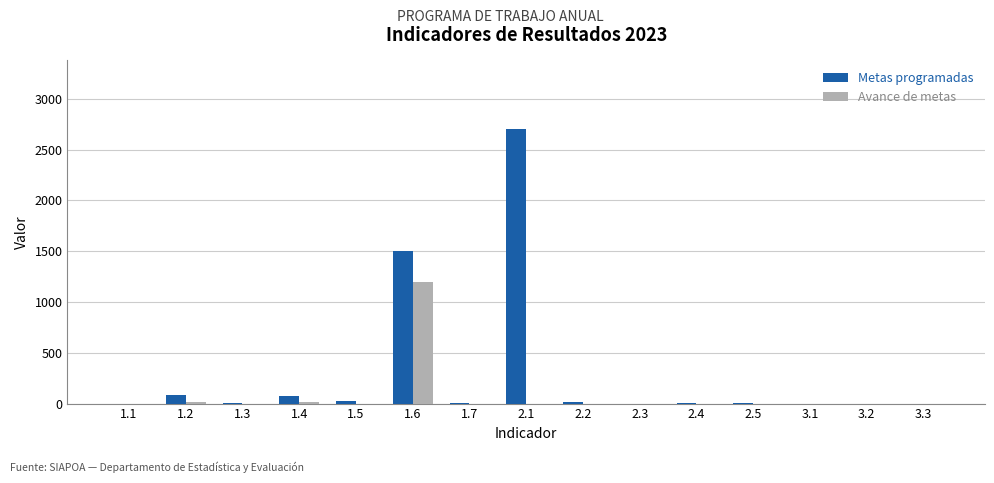

Which series has the largest total across all categories?

Metas programadas